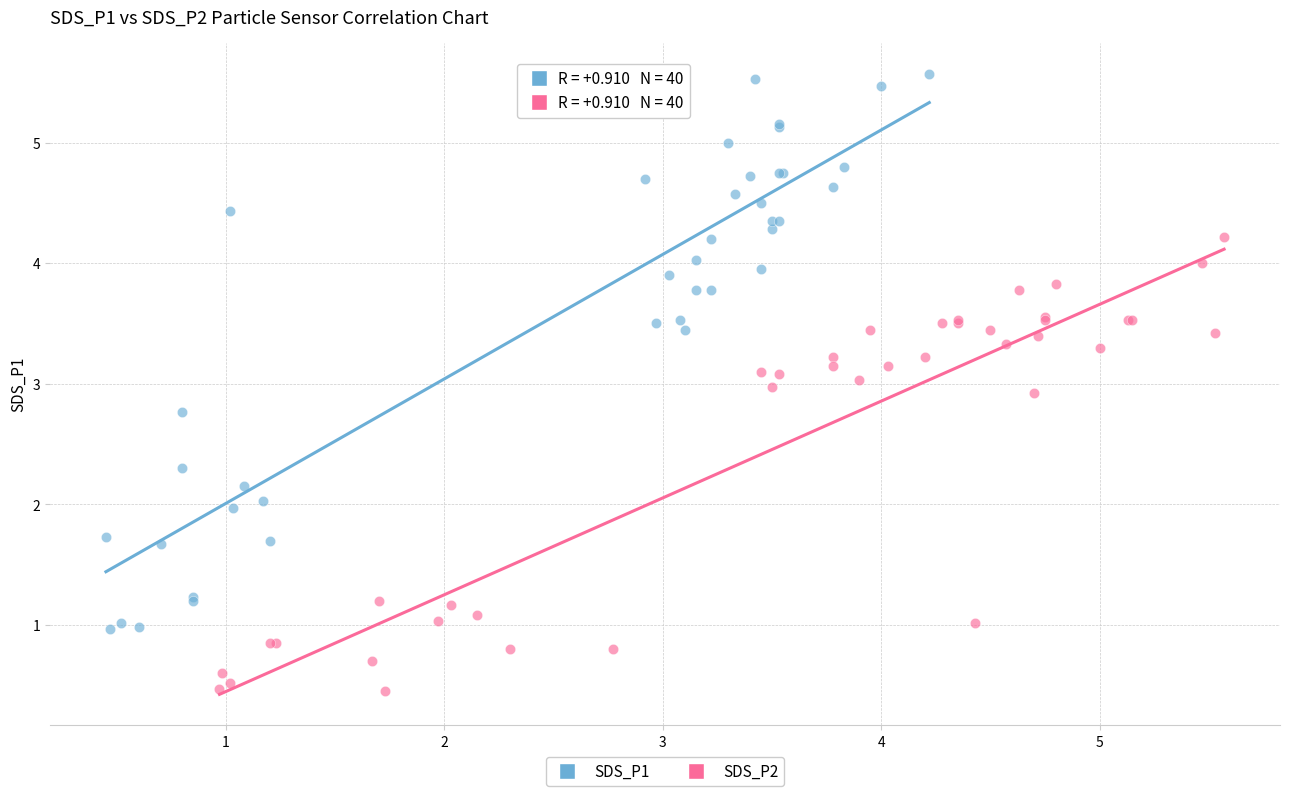

Which series has the widest spread of Y values?

SDS_P1